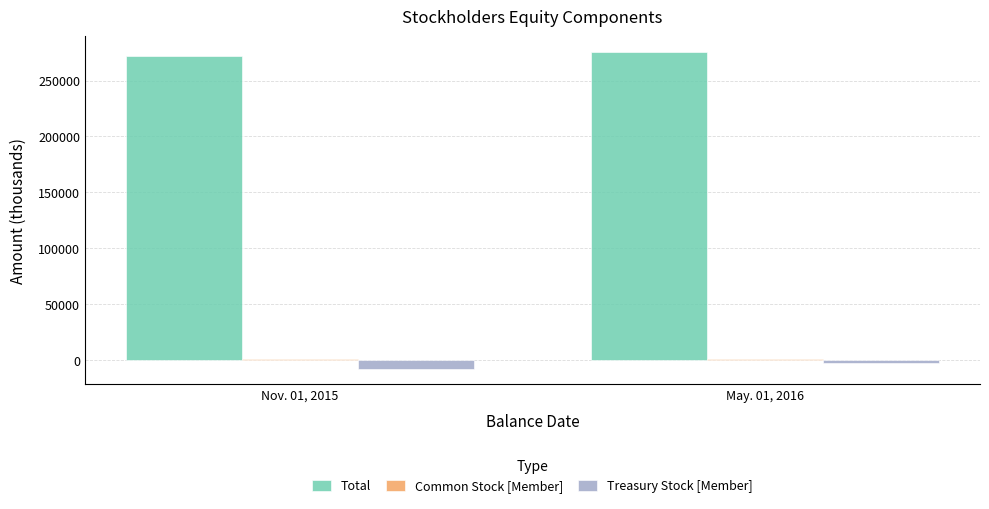

How many series are shown in this chart?

3